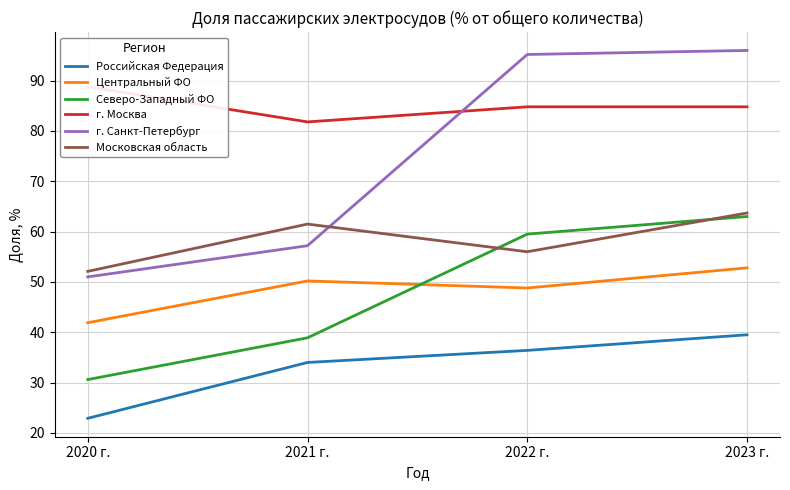

How many interior local valleys does the г. Москва series have?

1